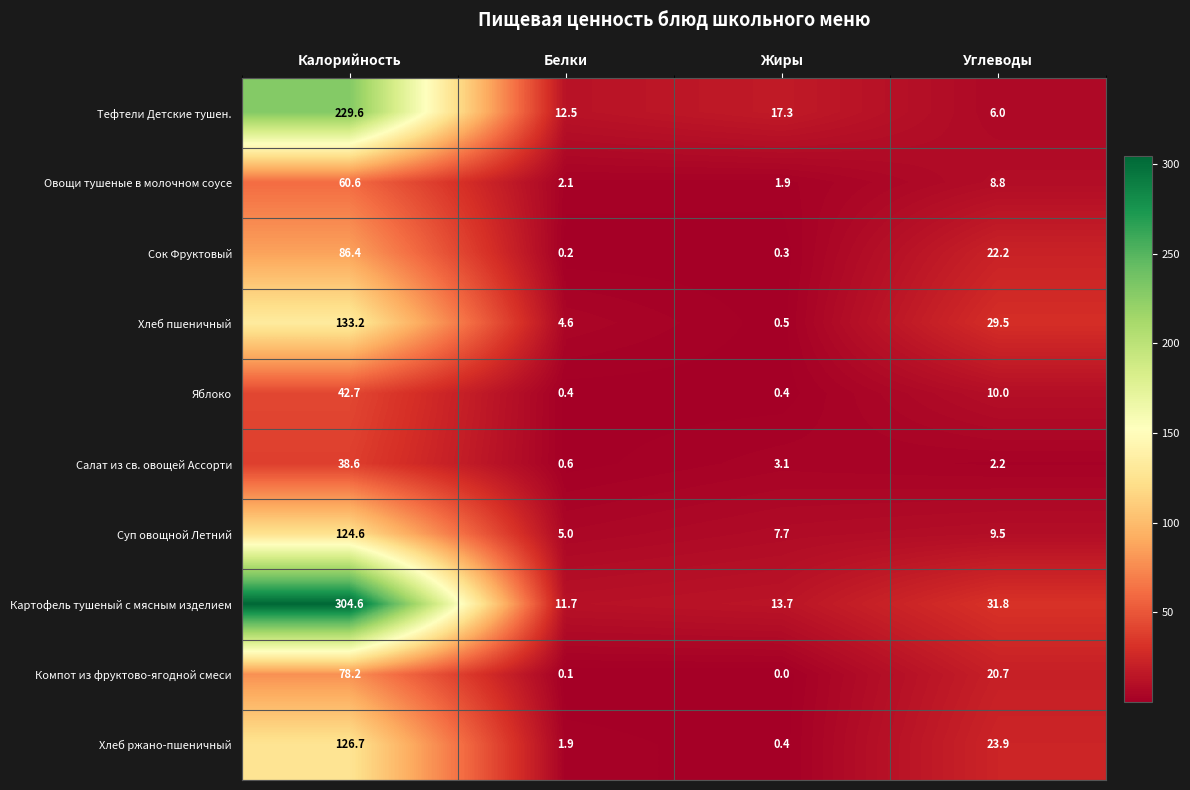

Where does the Салат из св. овощей Ассорти series first go above 3?

Калорийность